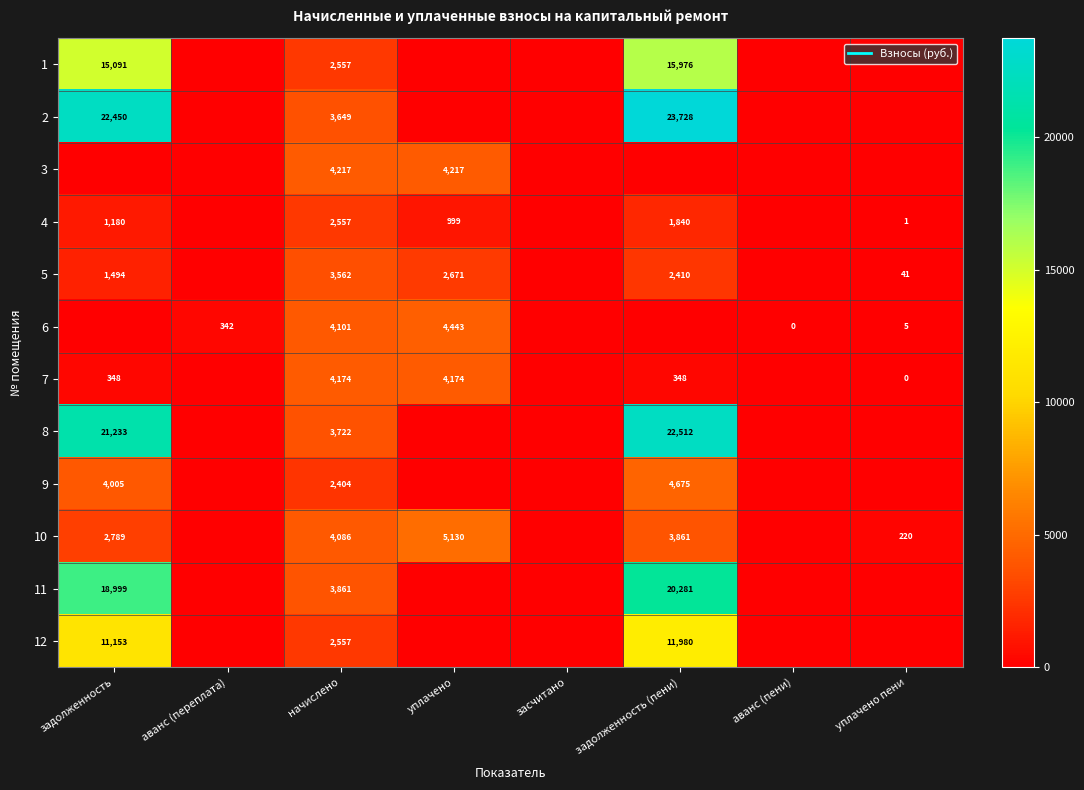

How many distinct data groups are displayed?

12